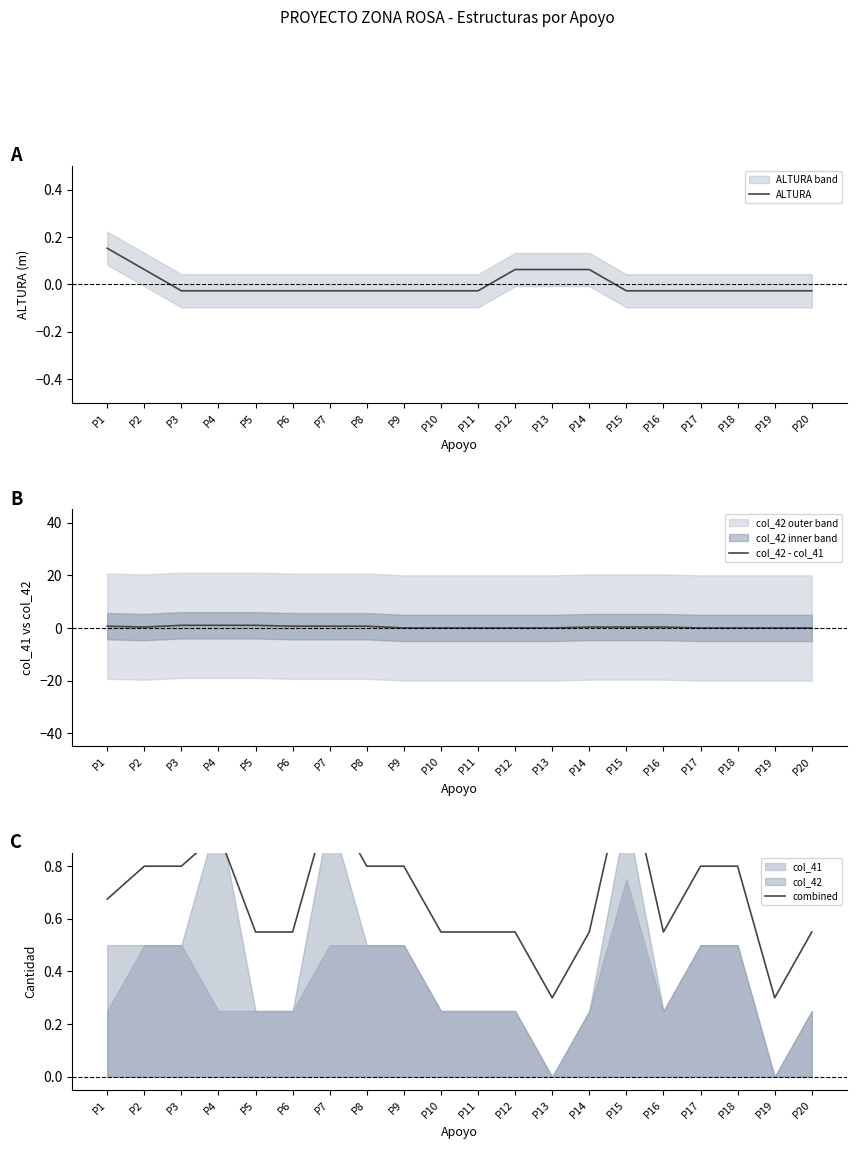

At P3, list the series in order from smallest to largest.

ALTURA, combined, col_42 - col_41